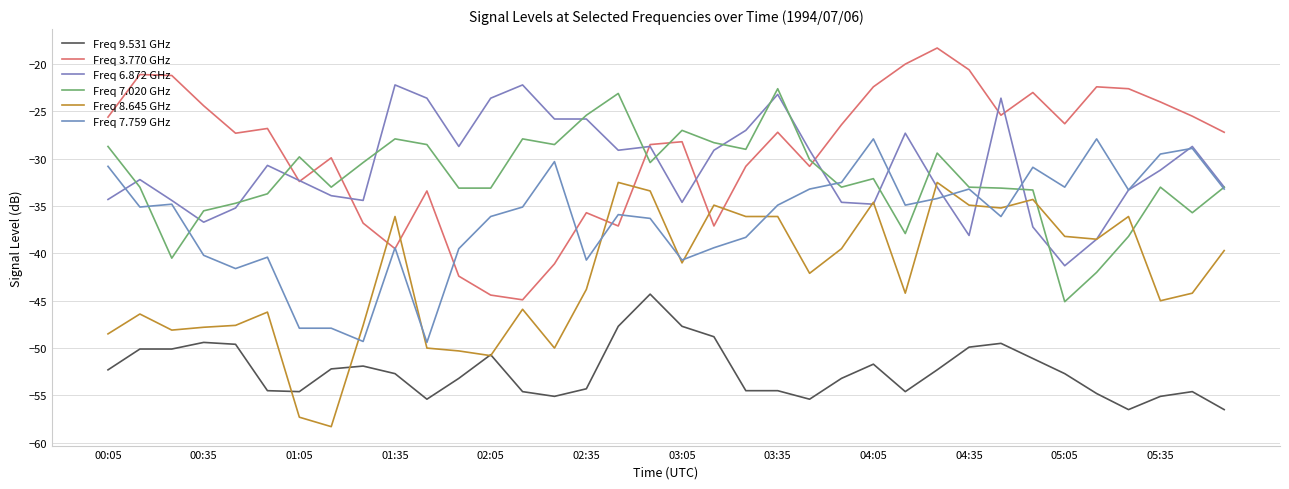

How many lines are shown in the chart?

6